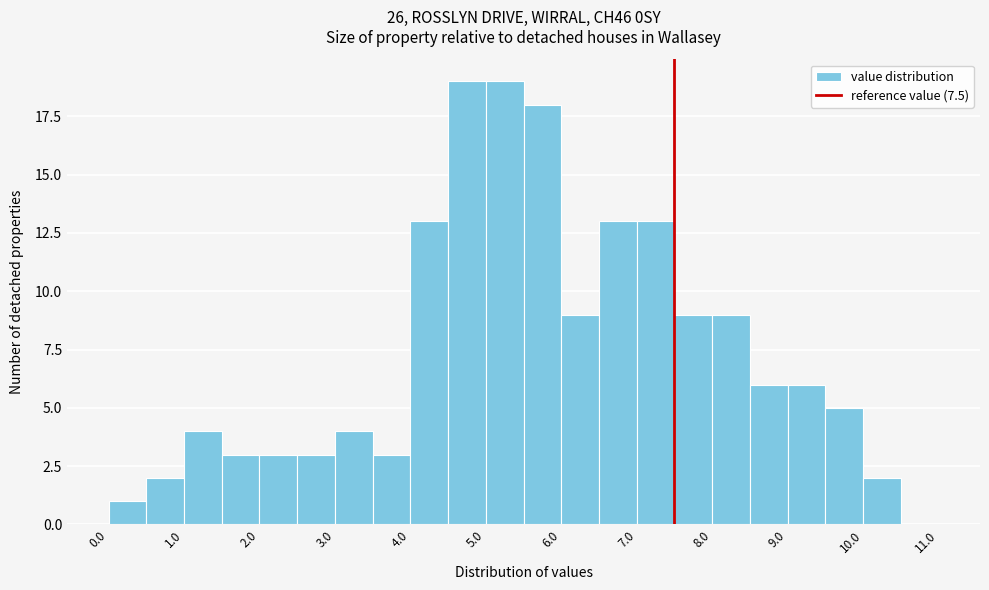

Reading left to right, list every bar in this chart as the range it spans on the x-axis followed by its height. The values are not printed on the chart, so give them approximately, as read against the axis.

0.0 to 0.5: 1
0.5 to 1.0: 2
1.0 to 1.5: 4
1.5 to 2.0: 3
2.0 to 2.5: 3
2.5 to 3.0: 3
3.0 to 3.5: 4
3.5 to 4.0: 3
4.0 to 4.5: 13
4.5 to 5.0: 19
5.0 to 5.5: 19
5.5 to 6.0: 18
6.0 to 6.5: 9
6.5 to 7.0: 13
7.0 to 7.5: 13
7.5 to 8.0: 9
8.0 to 8.5: 9
8.5 to 9.0: 6
9.0 to 9.5: 6
9.5 to 10.0: 5
10.0 to 10.5: 2
10.5 to 11.0: 0